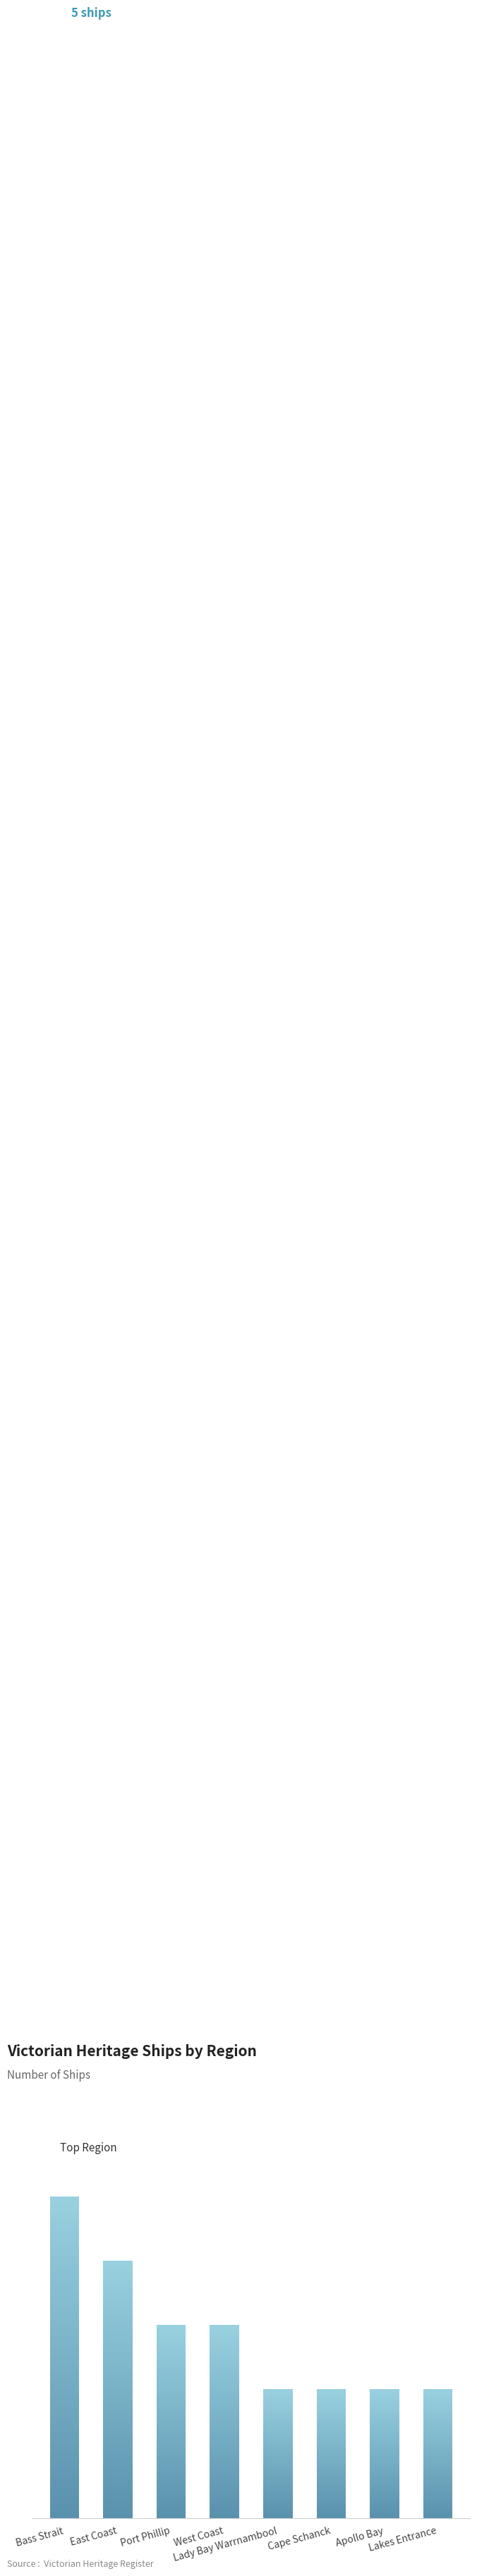

Read the value at Bass Strait.

5